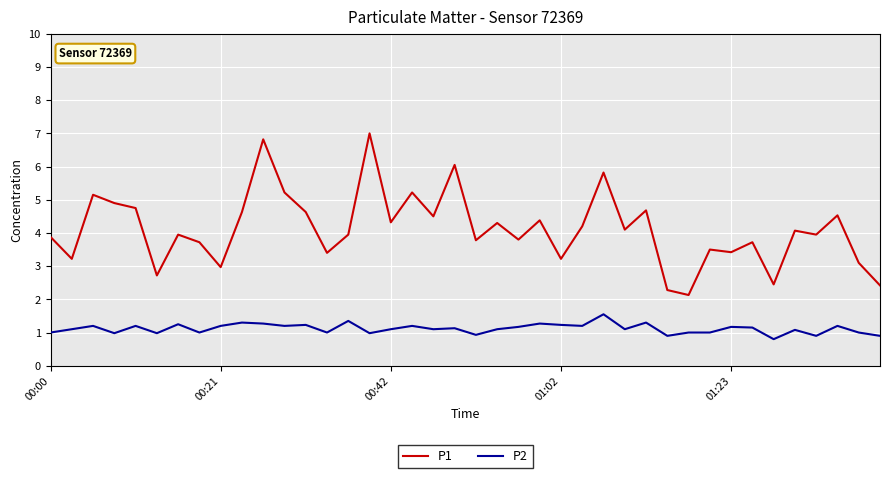

How many lines are shown in the chart?

2